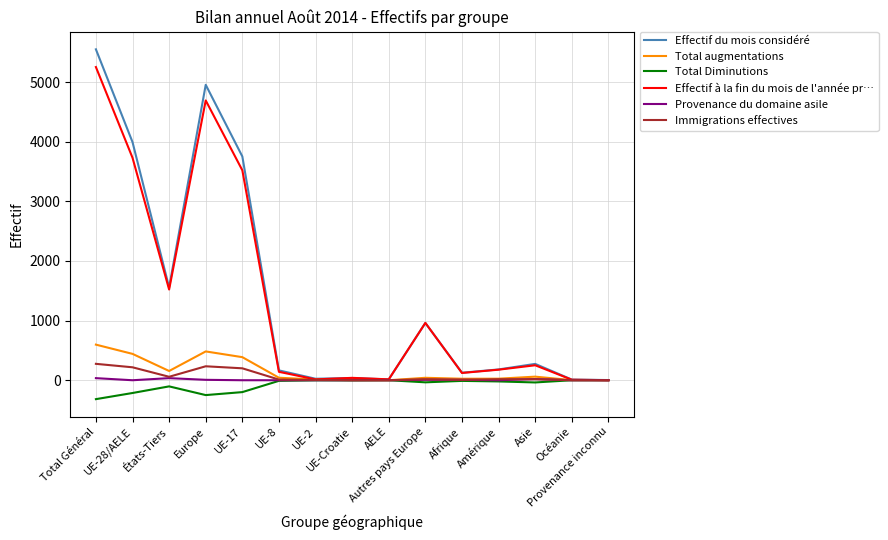

How many lines are shown in the chart?

6